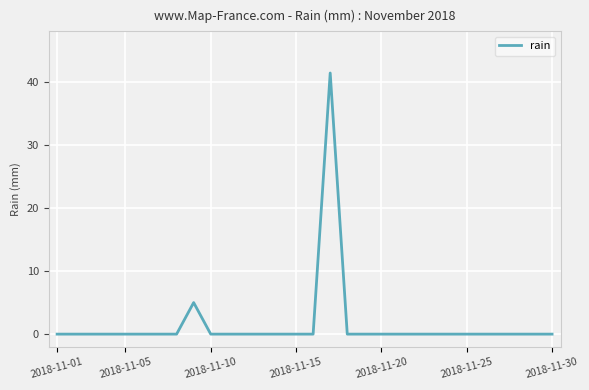

How many lines are shown in the chart?

1